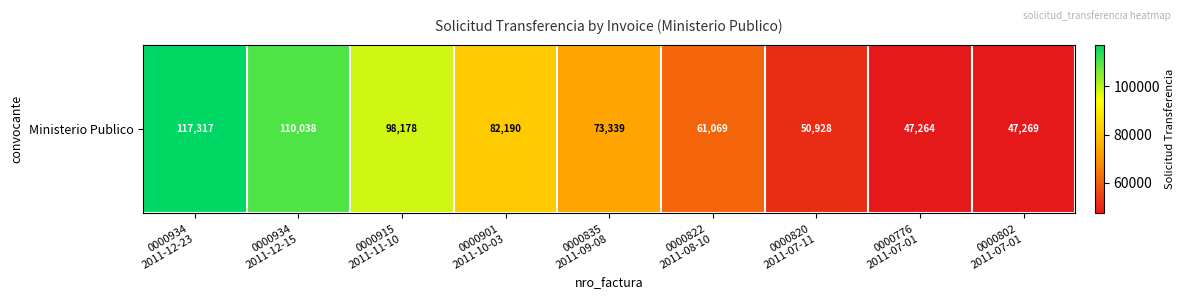

Where does the data first go above 73339?

0000934
2011-12-23